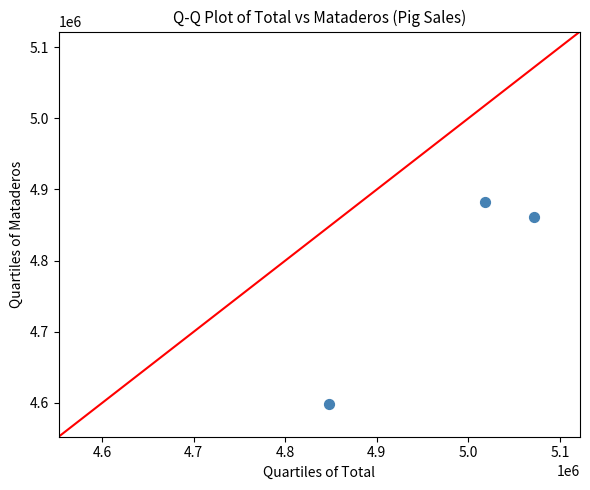

What Y value in the scatter plot is closest to 4740662?

4860676